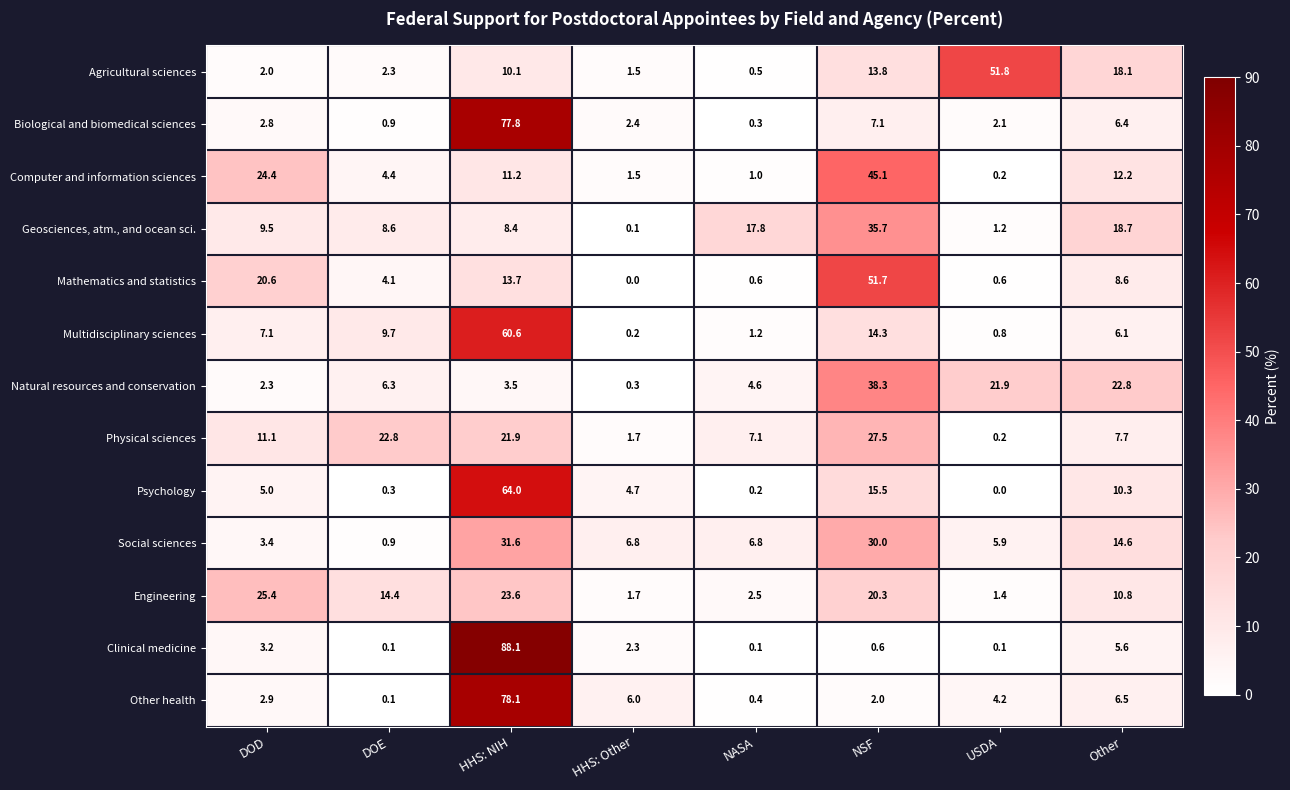

What is the spread (max minus min) of values at HHS: NIH?

84.6